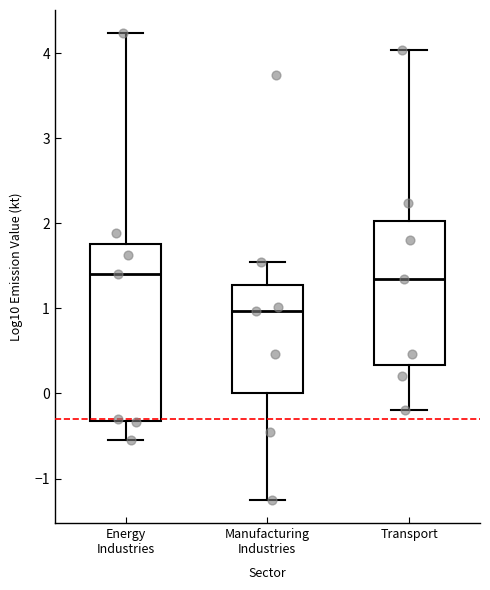

Reading left to right, read every box against the y-axis: the position of its median line, the range the box covers, and the ends of its whiskers. The values are not printed on the chart, so give them approximately, as read against the axis.

Energy Industries: median 1.4, box -0.3 to 1.8, whiskers -0.6 to 4.2
Manufacturing Industries: median 1.0, box 0.0 to 1.3, whiskers -1.2 to 1.5
Transport: median 1.3, box 0.3 to 2.0, whiskers -0.2 to 4.0